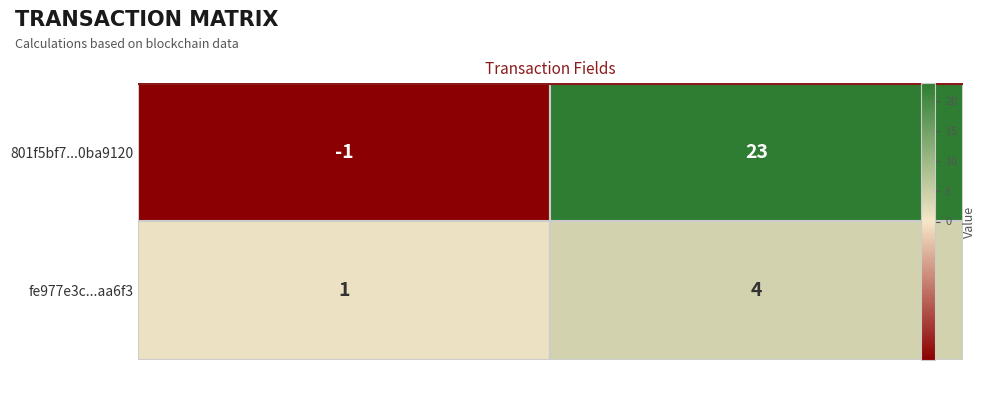

Rank the series at io_index from lowest to highest value.

fe977e3c...aa6f3, 801f5bf7...0ba9120